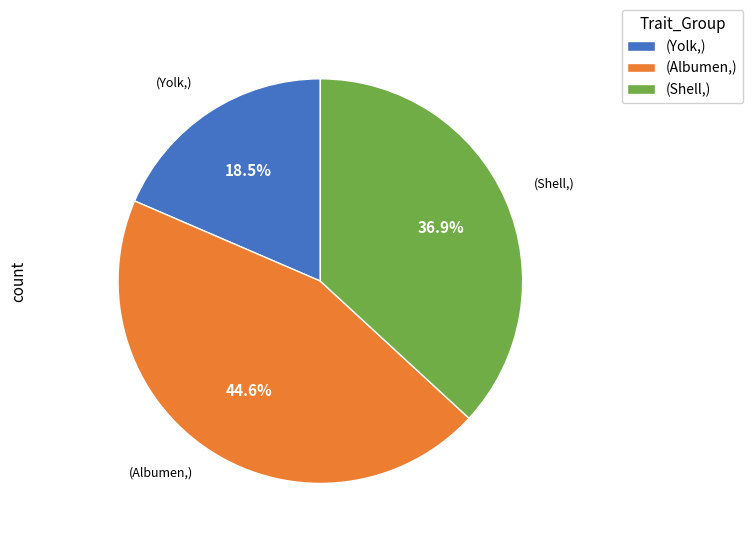

To the nearest percent, what is the average slice percentage?

33%